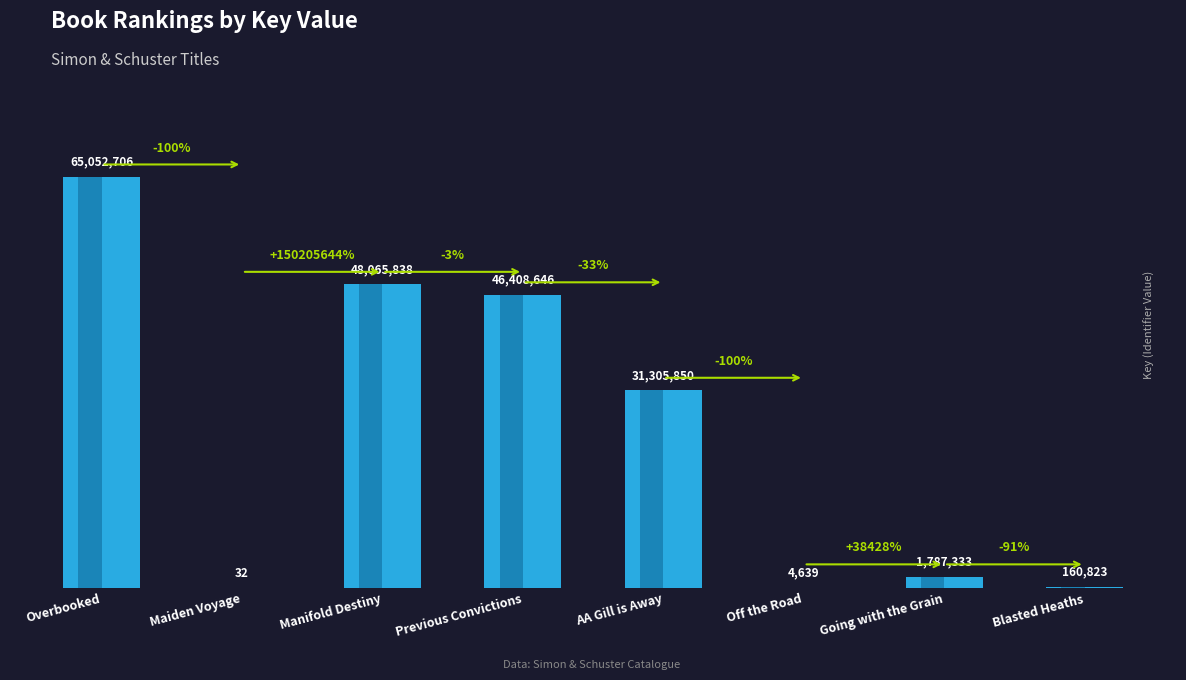

At which label is the value closest to 32526369?

AA Gill is Away